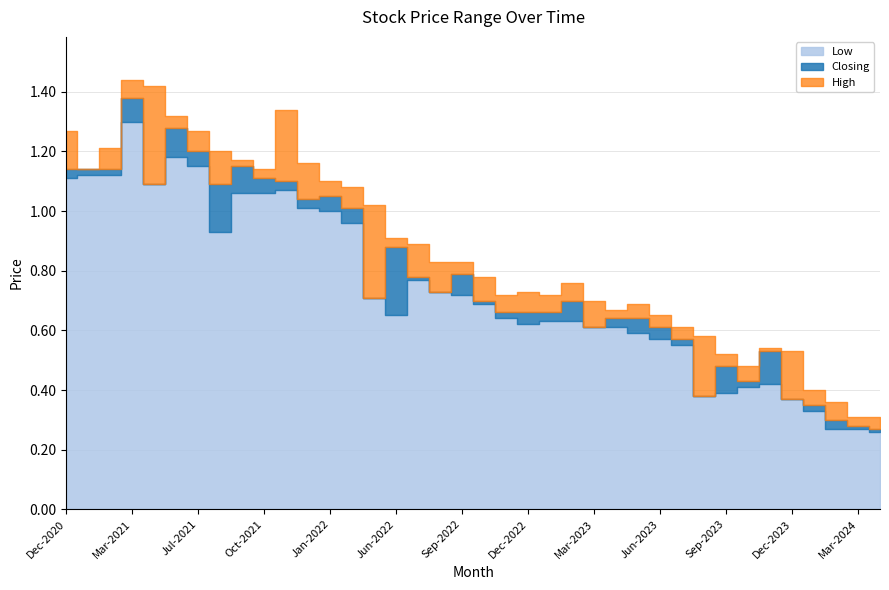

The Closing series shows 0.3 at 37. True or false?

True